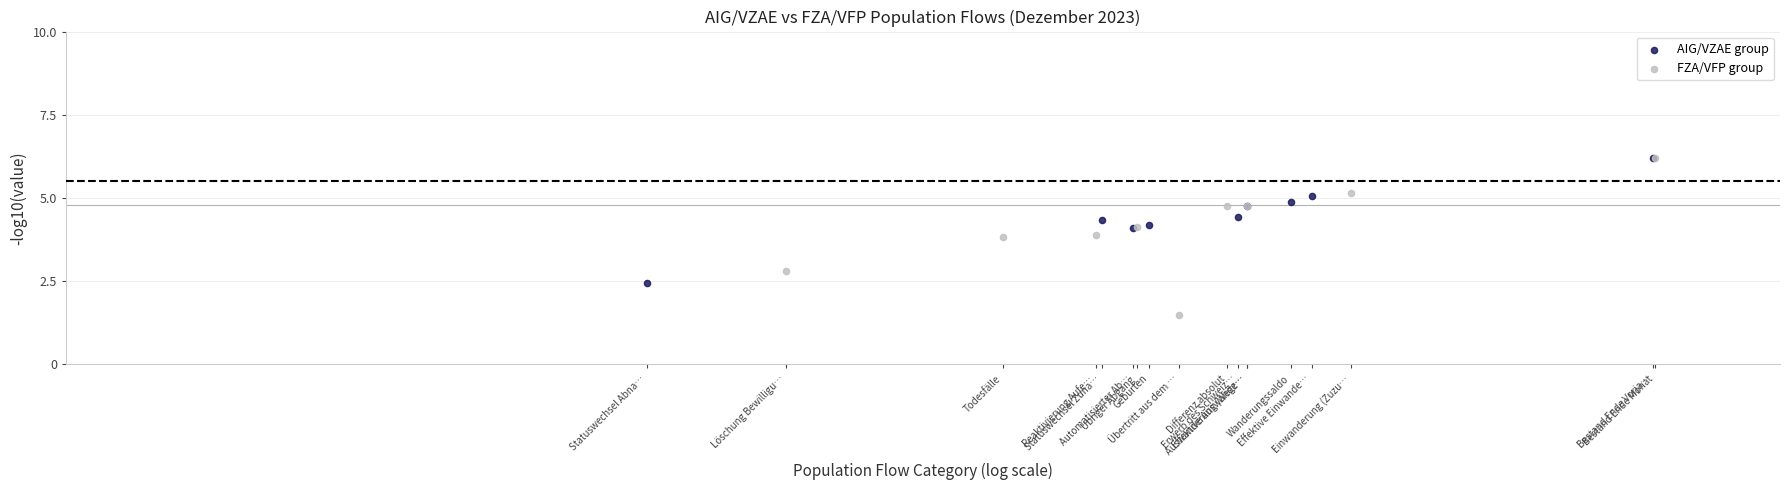

Which series has the largest Y range (max minus min)?

FZA/VFP group